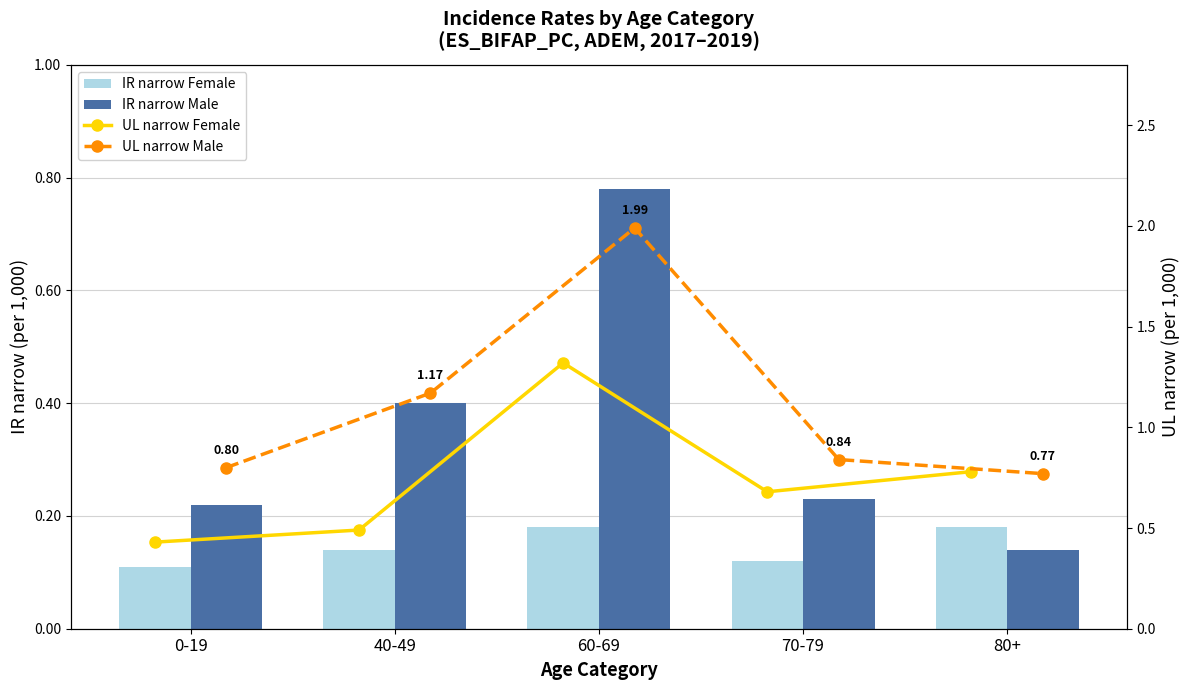

How many IR narrow Female values are between 0 and 1?

5